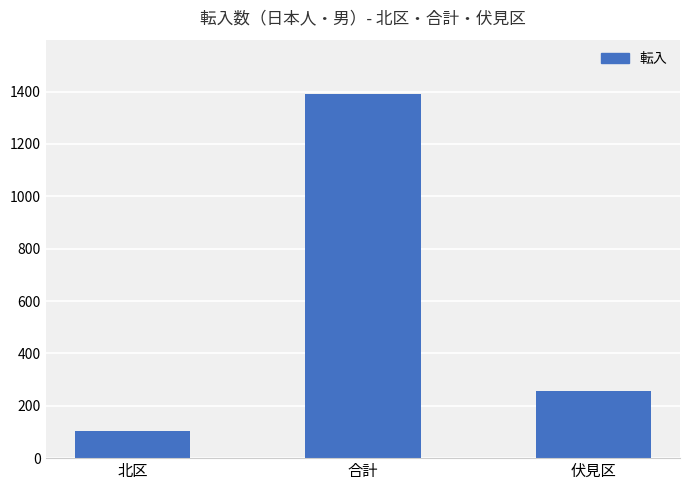

What is the difference between the values at 北区 and 合計?

1285